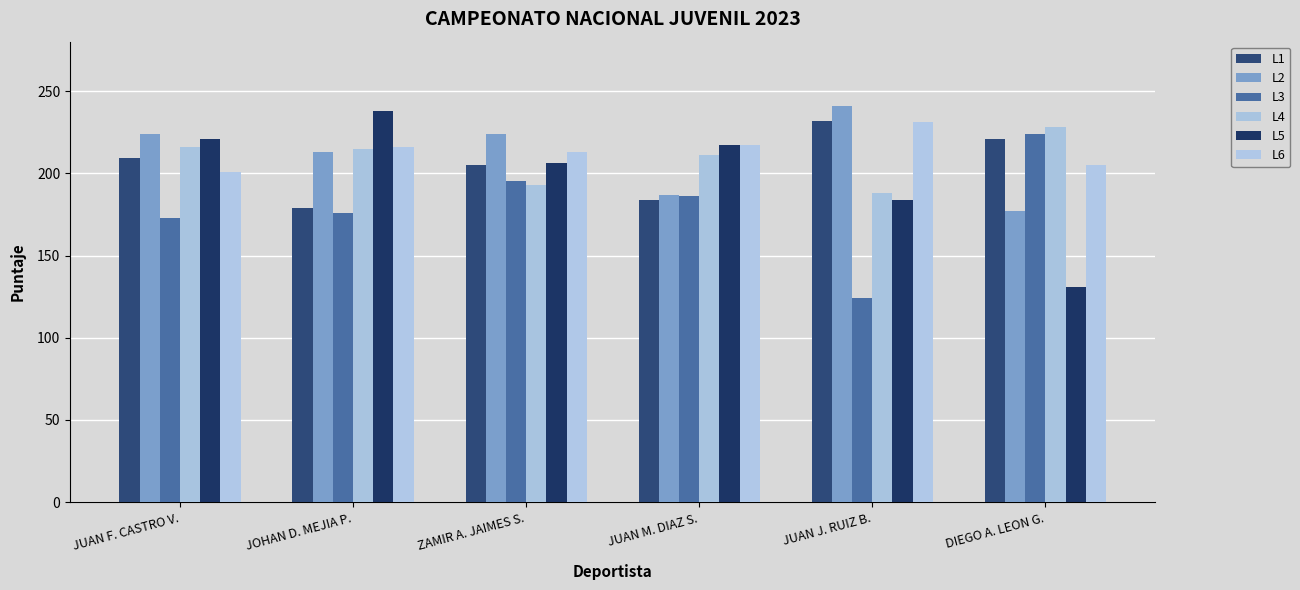

Reading left to right, transcribe all the data shown in this chart.

L1: JUAN F. CASTRO V.=209	JOHAN D. MEJIA P.=179	ZAMIR A. JAIMES S.=205	JUAN M. DIAZ S.=184	JUAN J. RUIZ B.=232	DIEGO A. LEON G.=221
L2: JUAN F. CASTRO V.=224	JOHAN D. MEJIA P.=213	ZAMIR A. JAIMES S.=224	JUAN M. DIAZ S.=187	JUAN J. RUIZ B.=241	DIEGO A. LEON G.=177
L3: JUAN F. CASTRO V.=173	JOHAN D. MEJIA P.=176	ZAMIR A. JAIMES S.=195	JUAN M. DIAZ S.=186	JUAN J. RUIZ B.=124	DIEGO A. LEON G.=224
L4: JUAN F. CASTRO V.=216	JOHAN D. MEJIA P.=215	ZAMIR A. JAIMES S.=193	JUAN M. DIAZ S.=211	JUAN J. RUIZ B.=188	DIEGO A. LEON G.=228
L5: JUAN F. CASTRO V.=221	JOHAN D. MEJIA P.=238	ZAMIR A. JAIMES S.=206	JUAN M. DIAZ S.=217	JUAN J. RUIZ B.=184	DIEGO A. LEON G.=131
L6: JUAN F. CASTRO V.=201	JOHAN D. MEJIA P.=216	ZAMIR A. JAIMES S.=213	JUAN M. DIAZ S.=217	JUAN J. RUIZ B.=231	DIEGO A. LEON G.=205